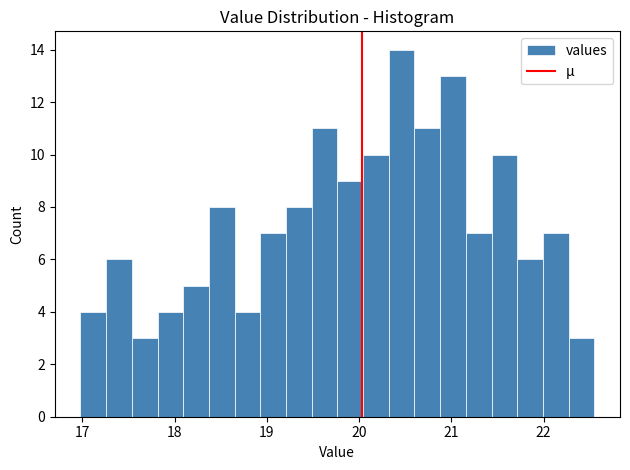

Around what value on the x-axis is the tallest bar? Give the approximate position of its centre, as read against the axis.

20.5